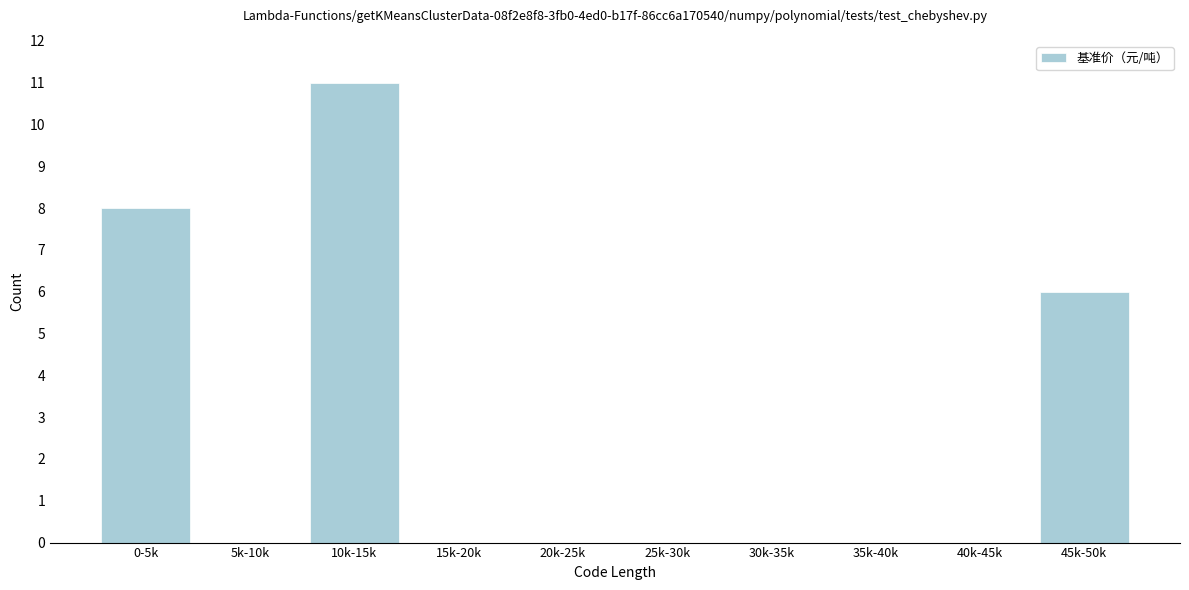

Reading left to right, extract all data points from this chart.

0-5k=8	5k-10k=0	10k-15k=11	15k-20k=0	20k-25k=0	25k-30k=0	30k-35k=0	35k-40k=0	40k-45k=0	45k-50k=6